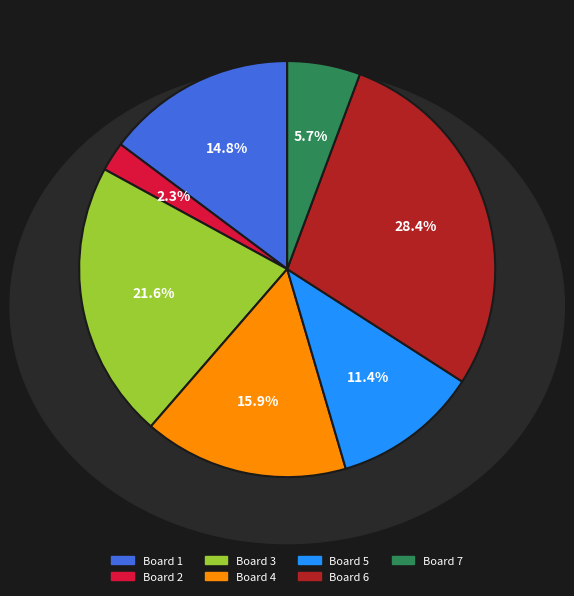

To the nearest percent, what is the difference between the largest and smallest slice percentages?

26%